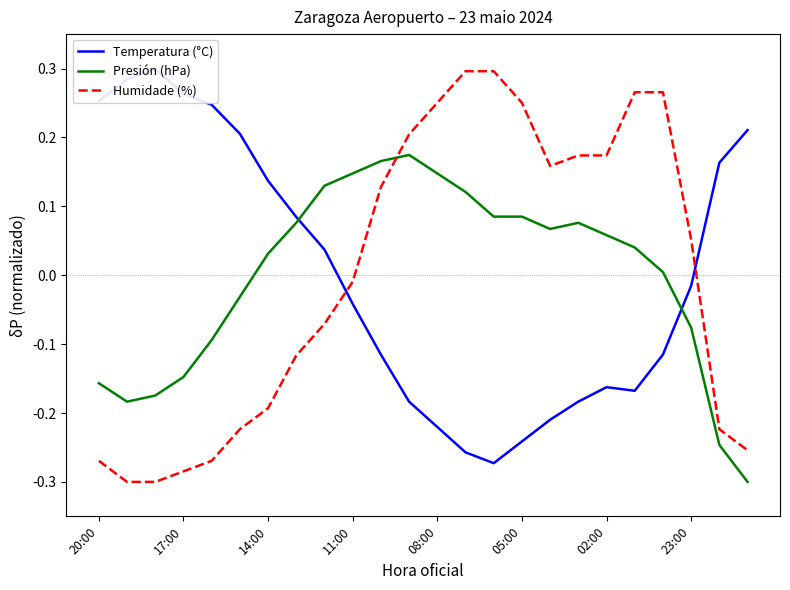

How many intersections are there between Humidade (%) and Presión (hPa)?

1